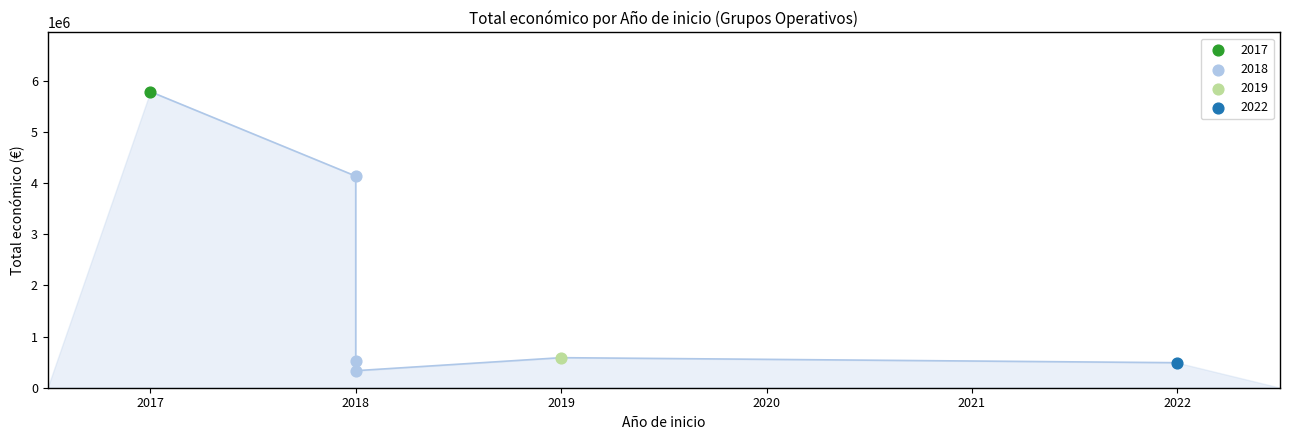

What is the change in value from 2017 to 2018?

-5267971